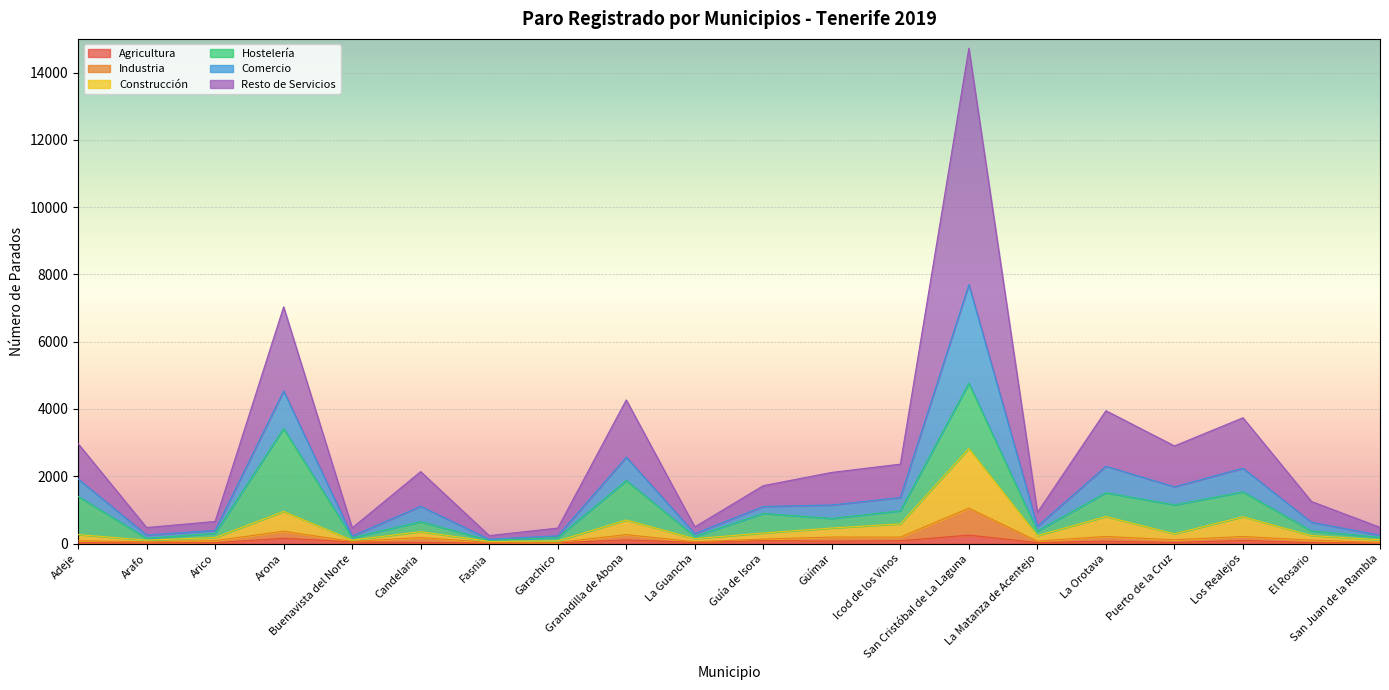

At which category is the sum across all series the highest?

San Cristóbal de La Laguna